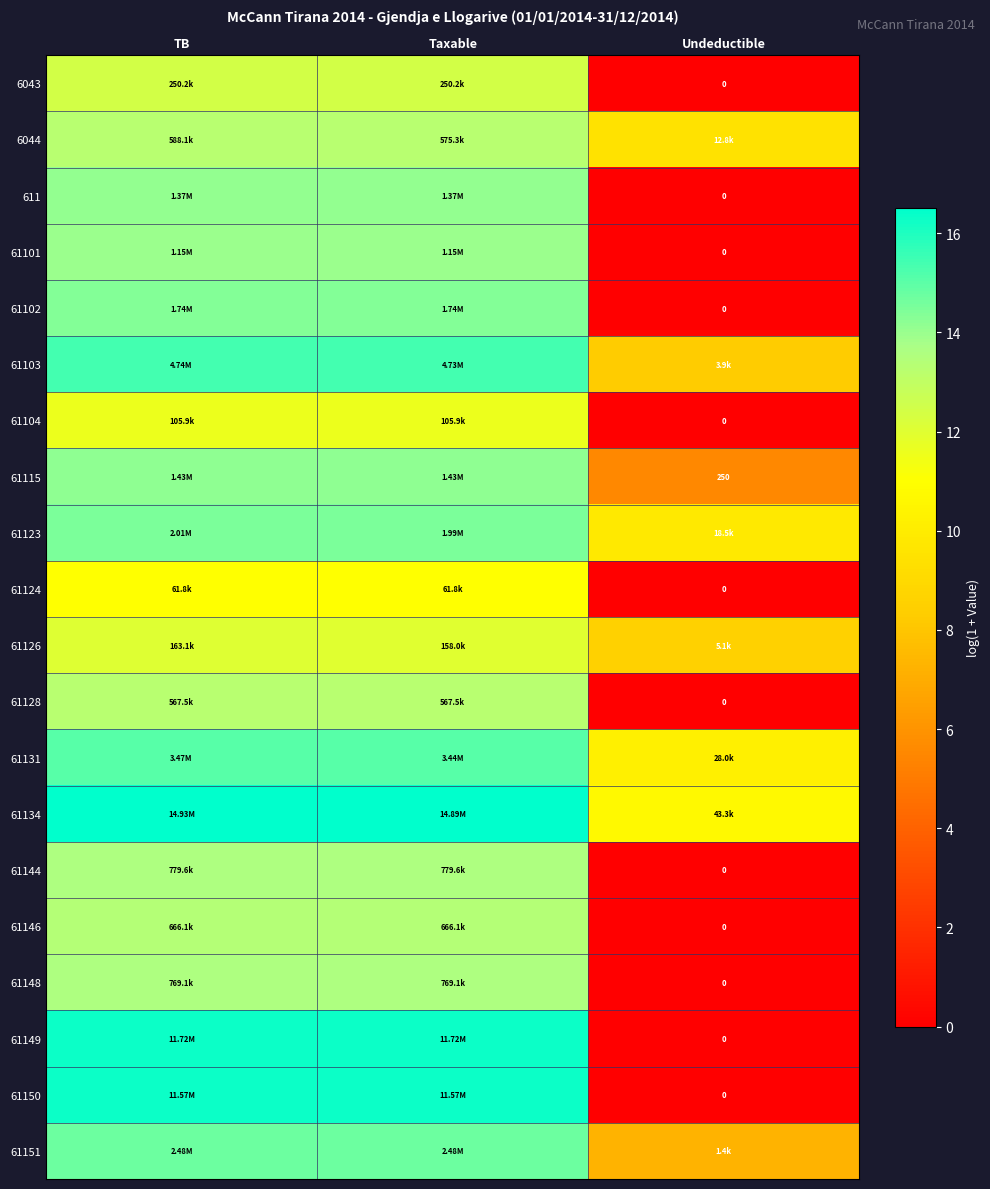

What is the maximum value shown in the chart?

16.5